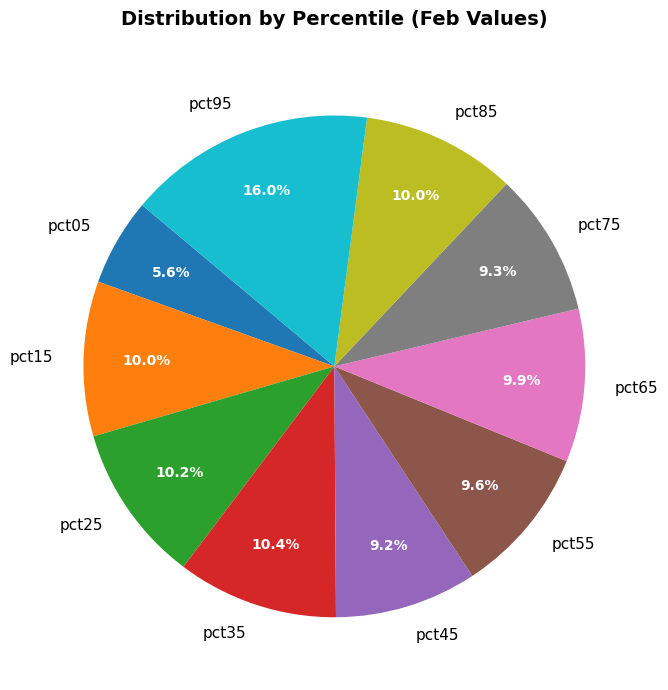

True or false: pct95 accounts for 23% of the total.

False